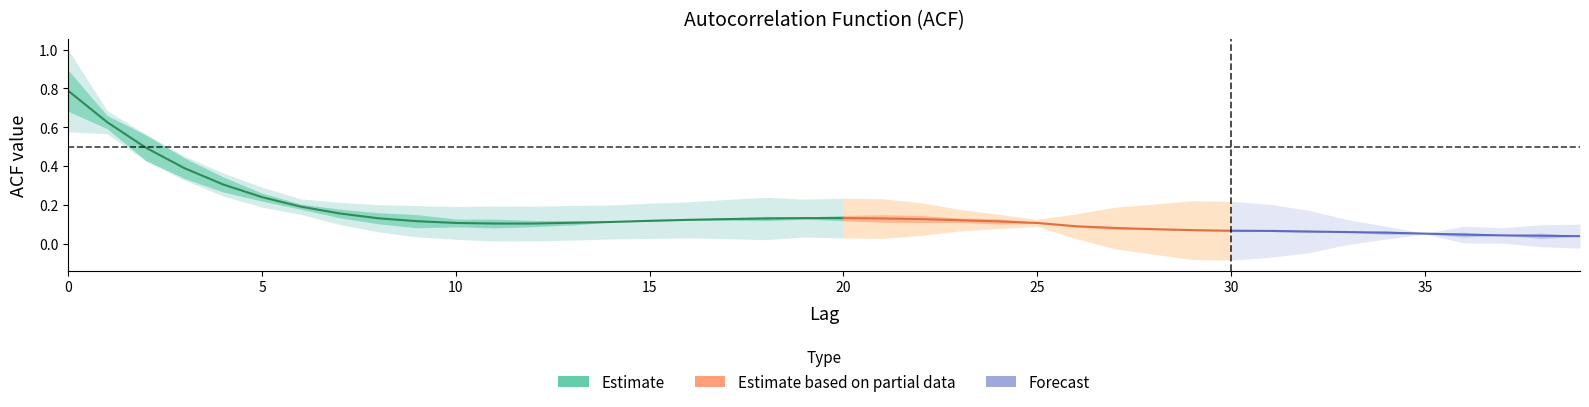

Which has a higher value, 31 or 32?

31